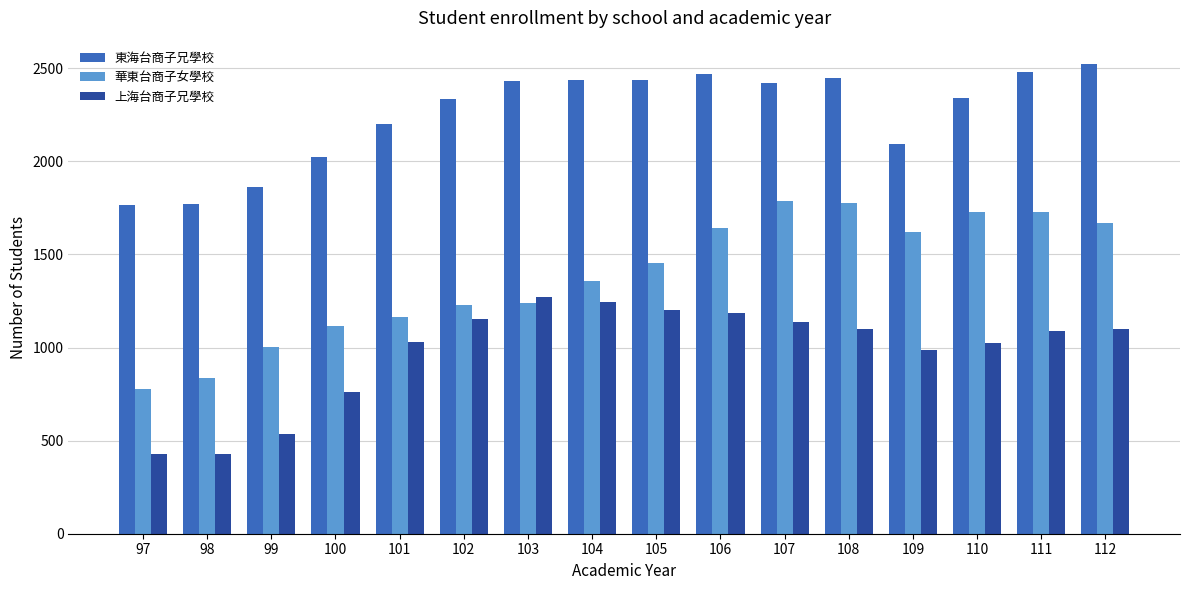

Is it true that 上海台商子兄學校 equals 1029 at 101?

True